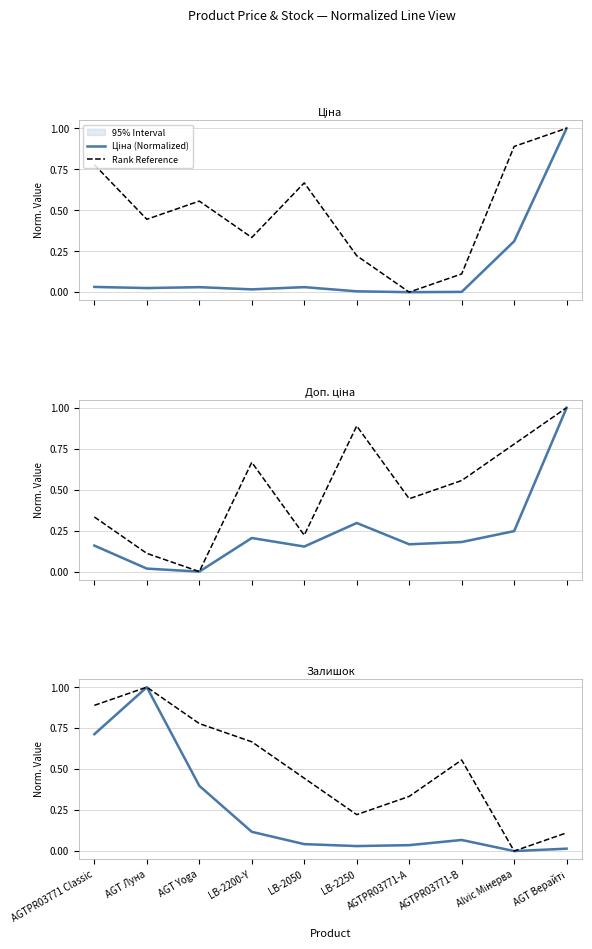

True or false: Залишок (Normalized) and Доп. ціна (Normalized) intersect in this chart.

True